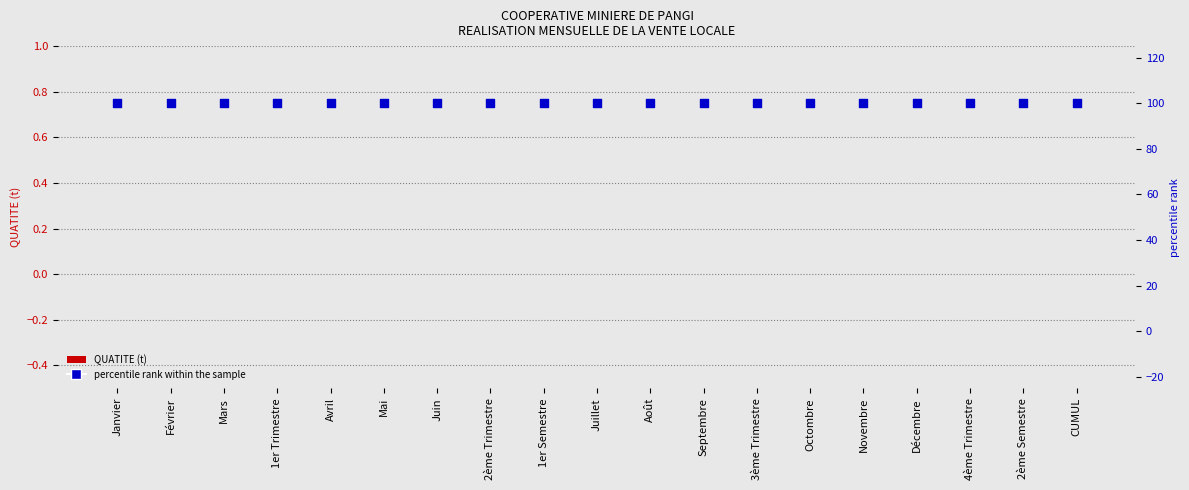

Which series contains the highest Y value?

percentile rank within the sample